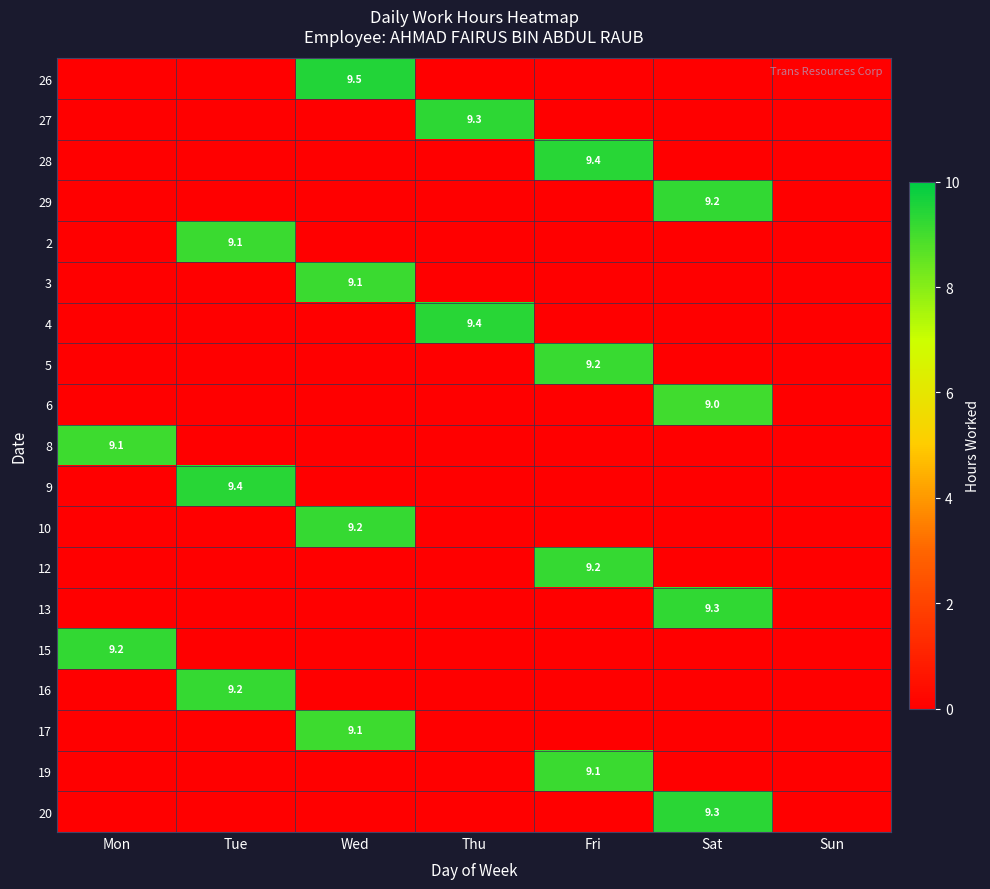

True or false: 20 has a value of 14.6 at Sat.

False